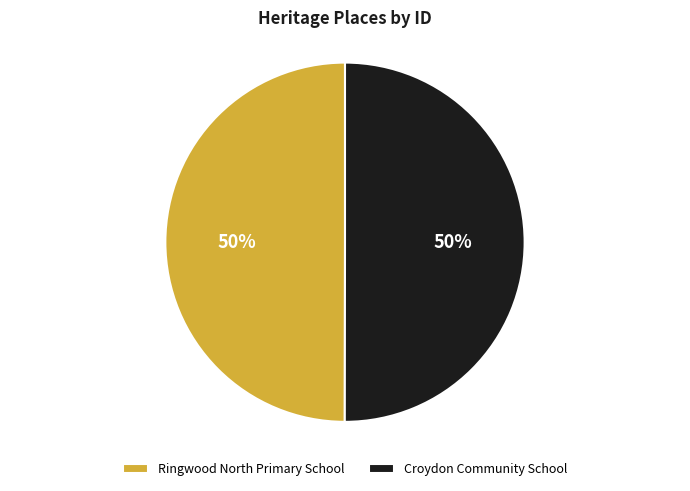

What is the ratio of the value at Croydon Community School to the value at Ringwood North Primary School?

1.0